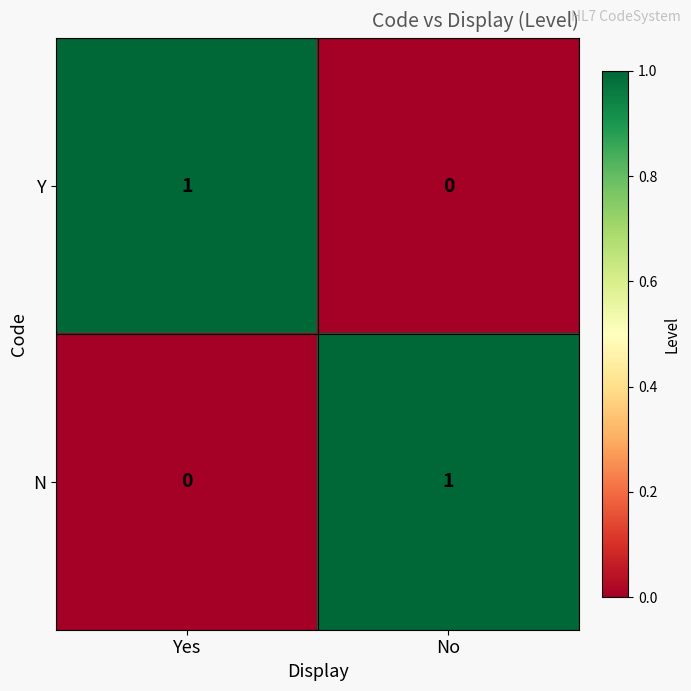

The Y series shows 0 at No. True or false?

True